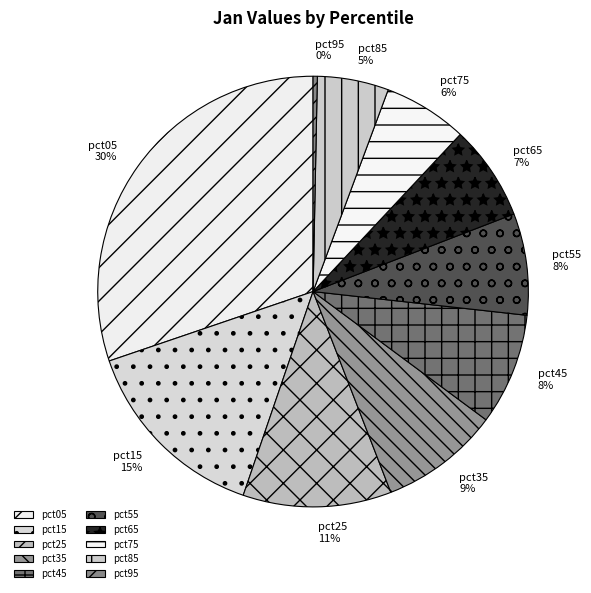

Count the number of slices in the pie.

10